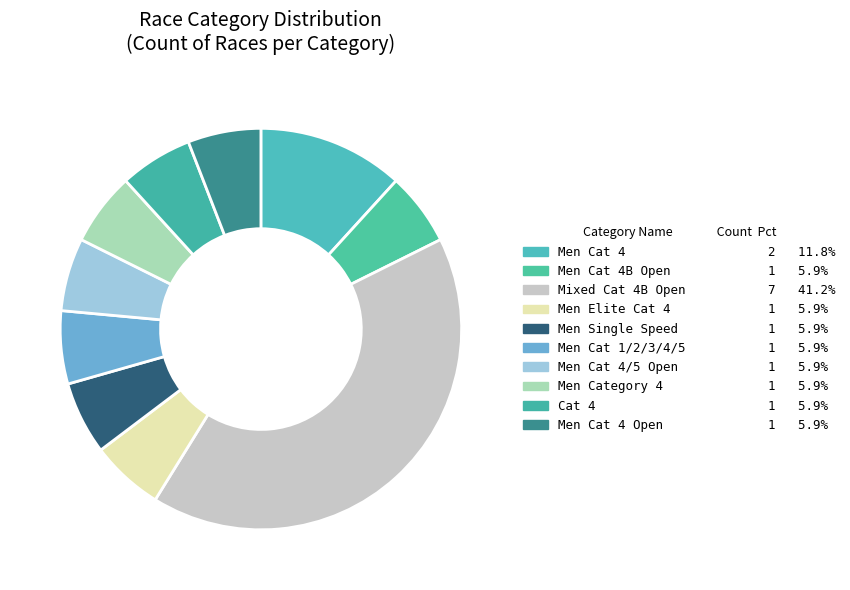

What is the largest slice in the pie chart?

Mixed Cat 4B Open